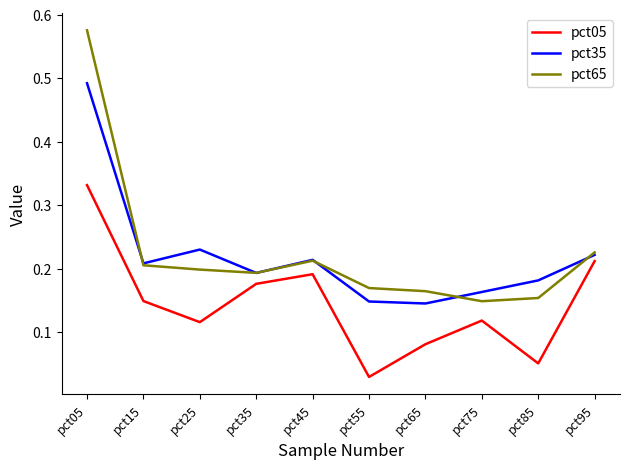

Where is pct05 nearest to the value 0?

pct55